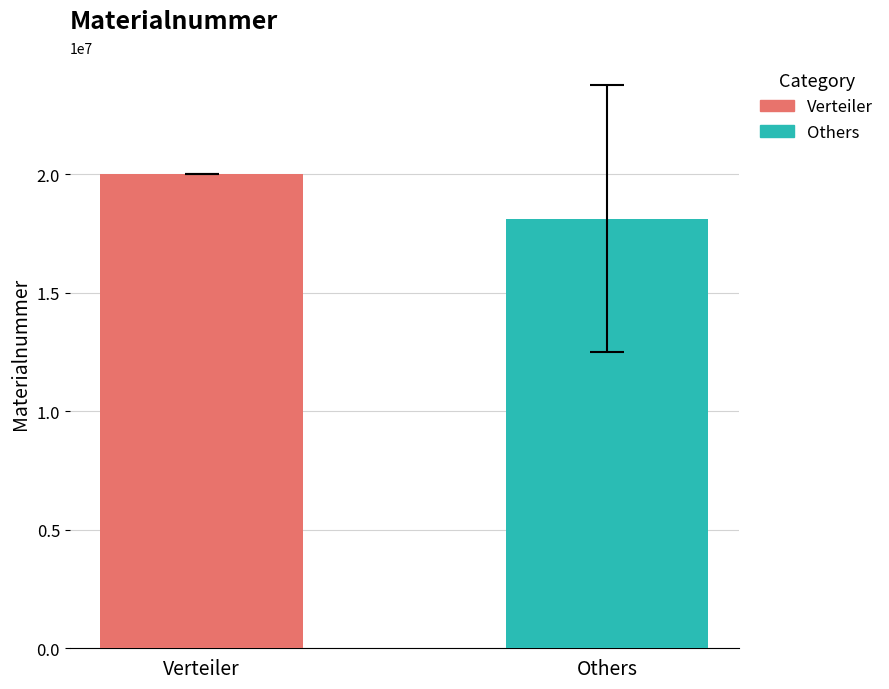

List the series in order of their peak value, lowest first.

Others, Verteiler